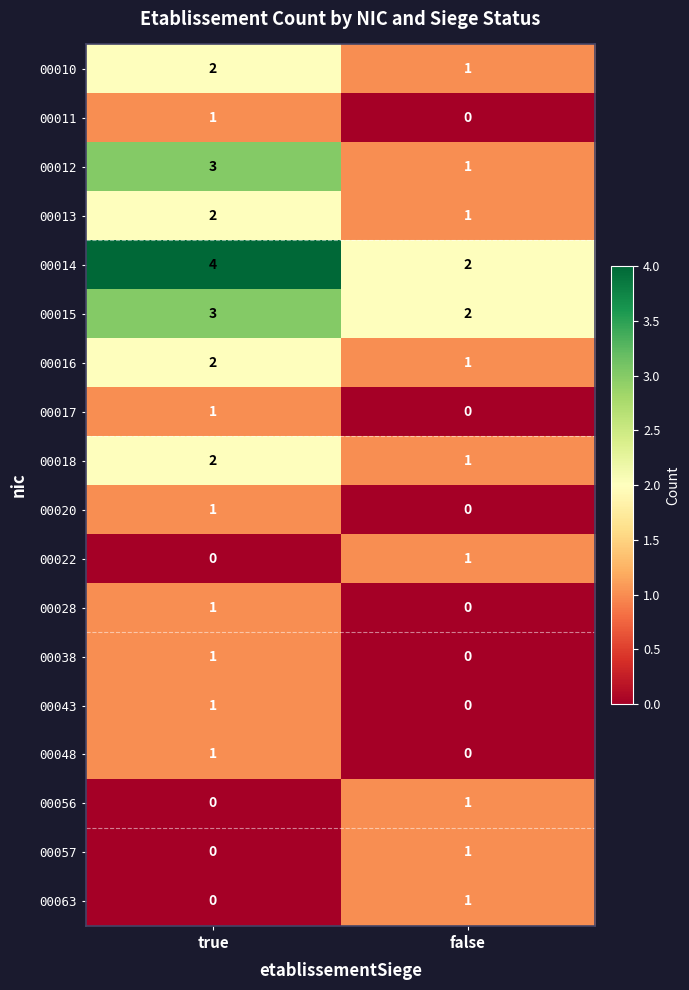

Which label corresponds to the largest value in the chart?

true